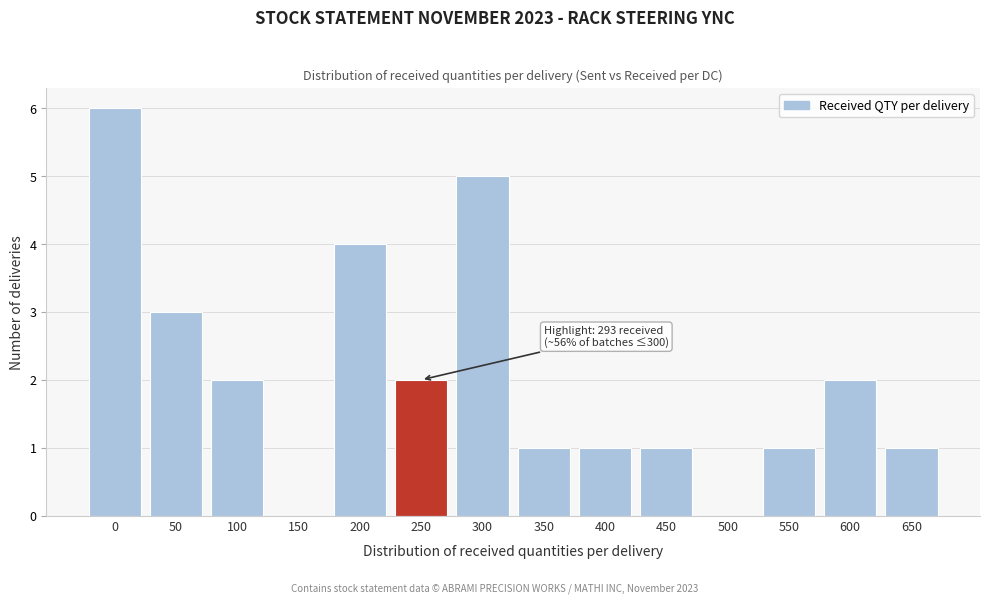

Reading left to right, transcribe all the data shown in this chart.

0=6	50=3	100=2	150=0	200=4	250=2	300=5	350=1	400=1	450=1	500=0	550=1	600=2	650=1